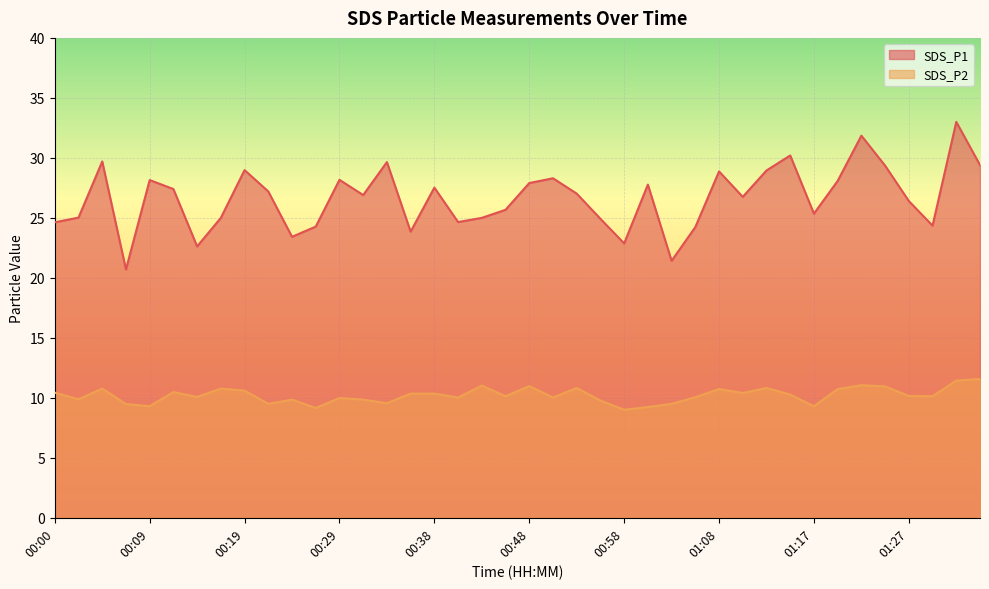

The value of SDS_P2 at 00:55 is 9.8. True or false?

True